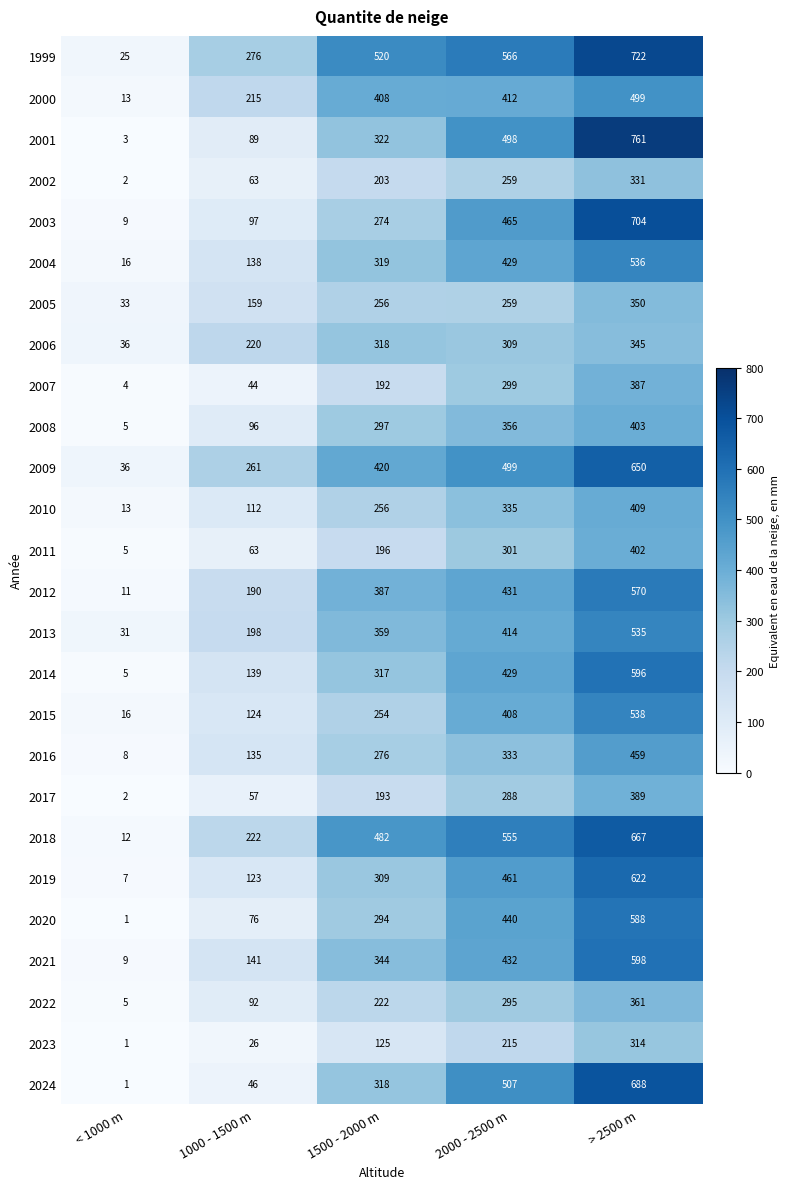

Is it true that 2013 equals 198 at 1000 - 1500 m?

True